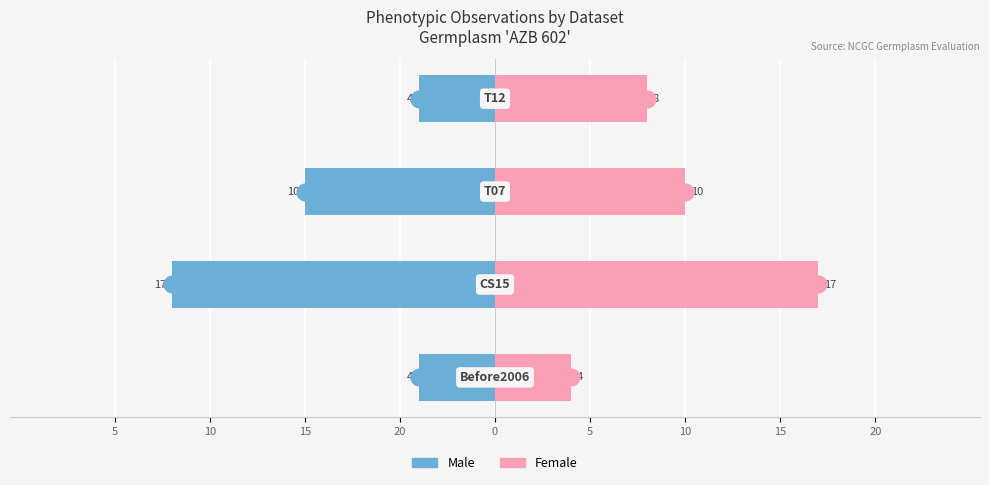

What is the minimum value for Female?

4